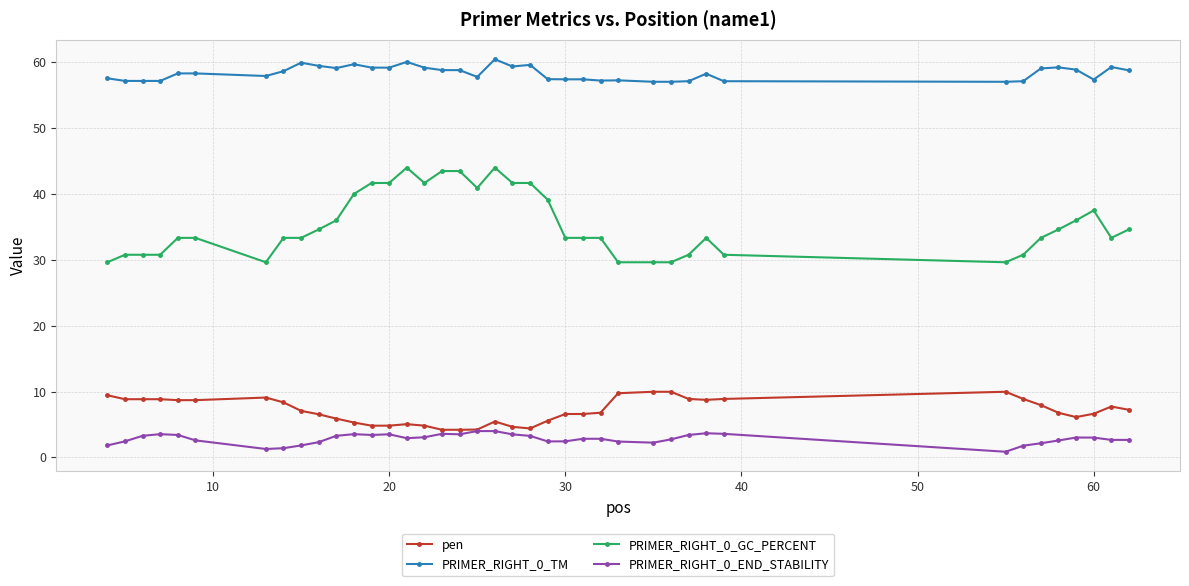

At how many categories does at least one series exceed 21?

40